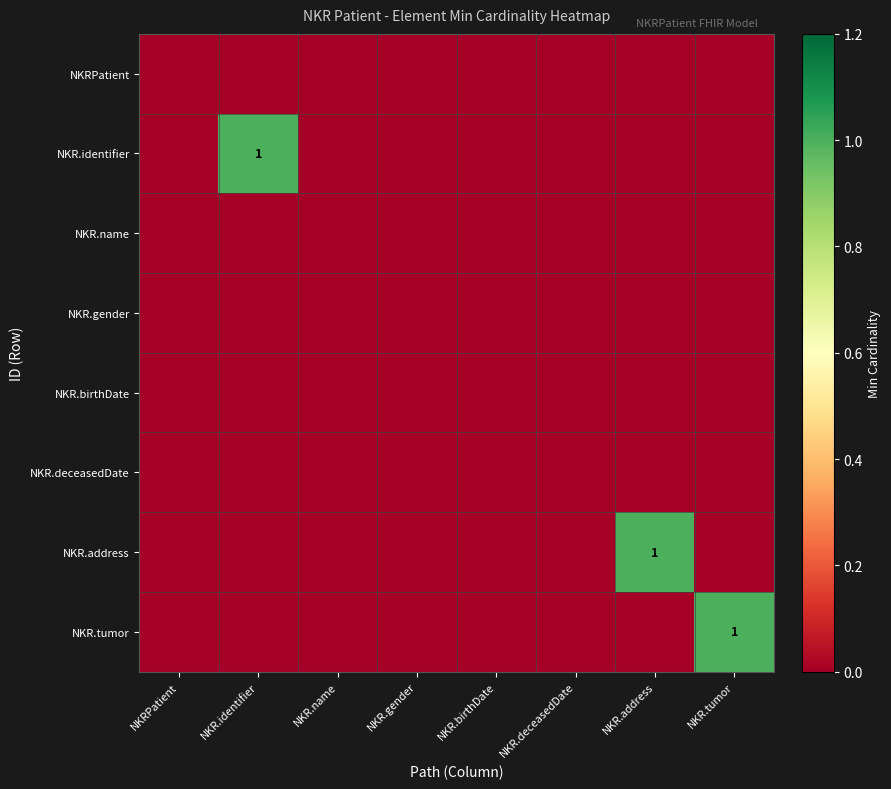

The NKR.identifier series shows -1 at NKR.gender. True or false?

False